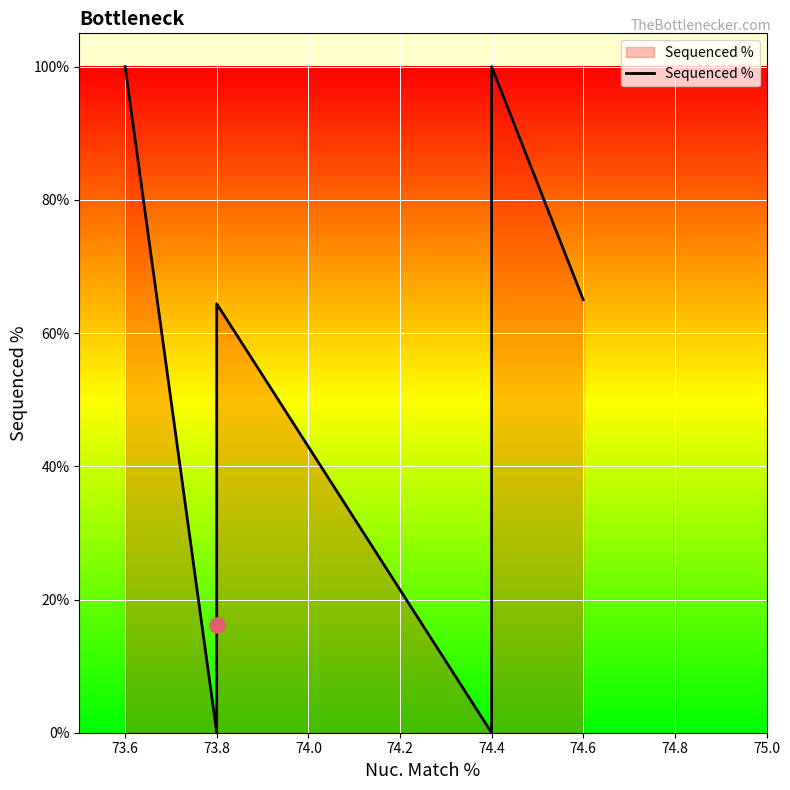

What is the ratio of the value at 73.8 to the value at 74.4?

0.6